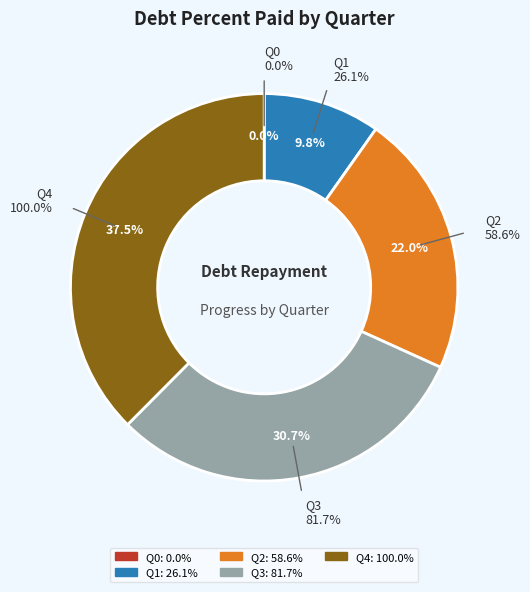

Count the number of slices in the pie.

5